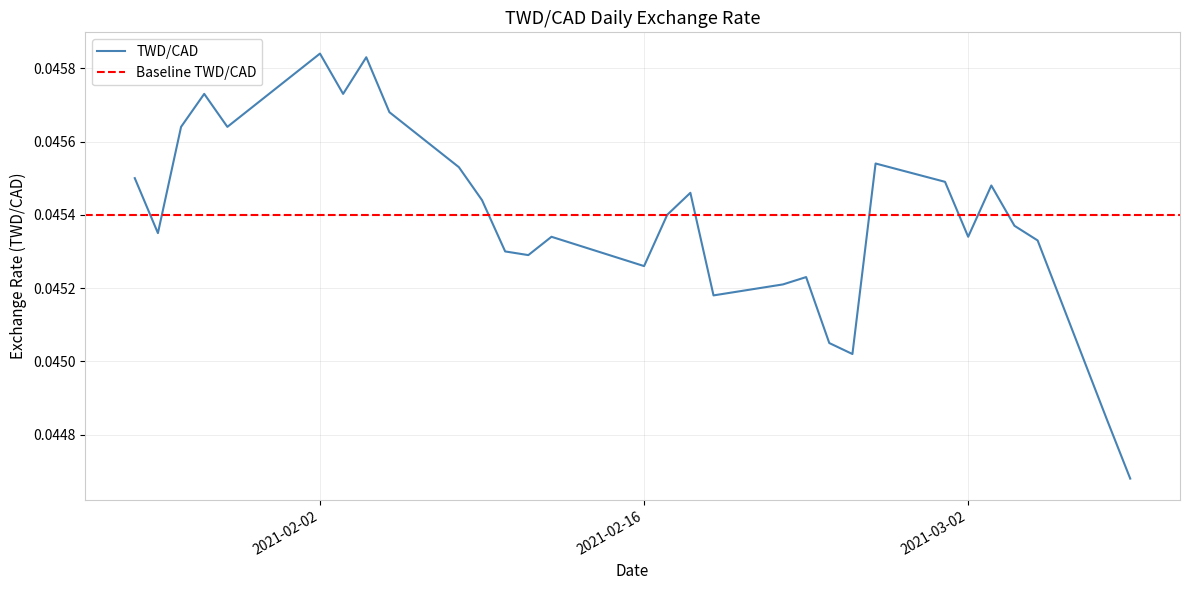

List the labels in order of value, largest first.

2021-02-02, 2021-02-04, 2021-02-01, 2021-01-28, 2021-02-03, 2021-02-05, 2021-01-27, 2021-01-29, 2021-02-26, 2021-02-08, 2021-01-25, 2021-03-01, 2021-03-03, 2021-02-18, 2021-02-09, 2021-02-17, 2021-03-04, 2021-01-26, 2021-02-12, 2021-03-02, 2021-03-05, 2021-02-10, 2021-02-11, 2021-02-16, 2021-02-23, 2021-02-22, 2021-02-19, 2021-02-24, 2021-02-25, 2021-03-08, 2021-03-09